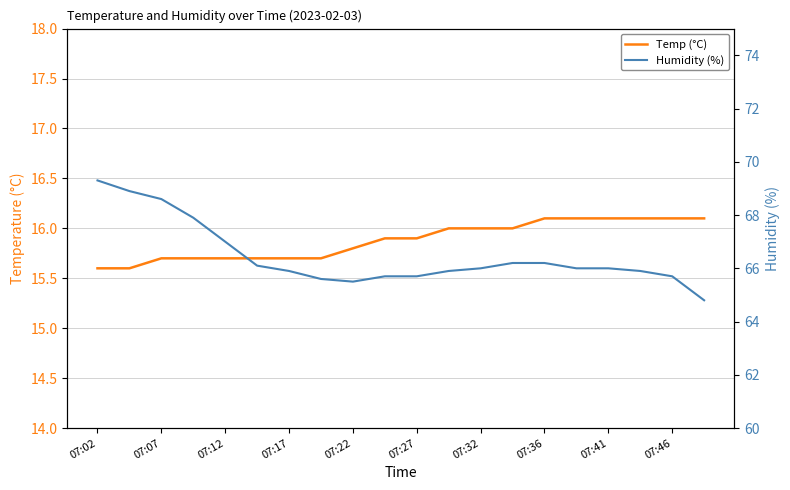

At how many categories does at least one series exceed 42?

20